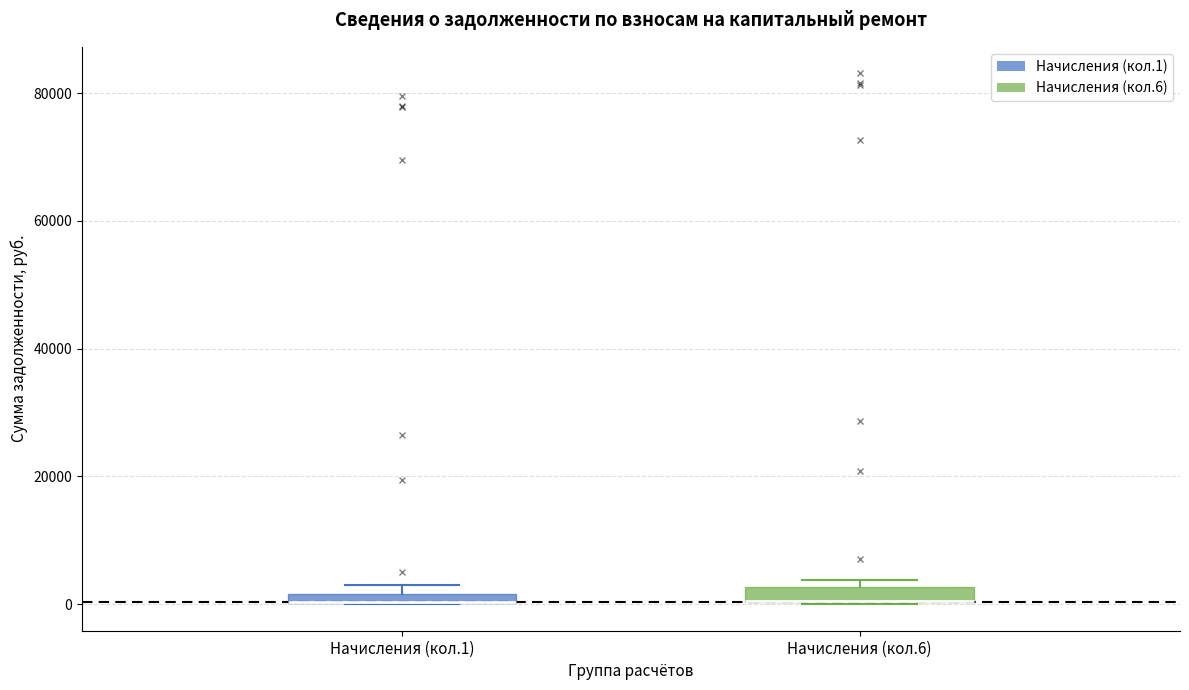

Where is the lower edge of the box for Начисления (кол.6) on the y-axis? The values are not printed on the chart, so give them approximately, as read against the axis.

0